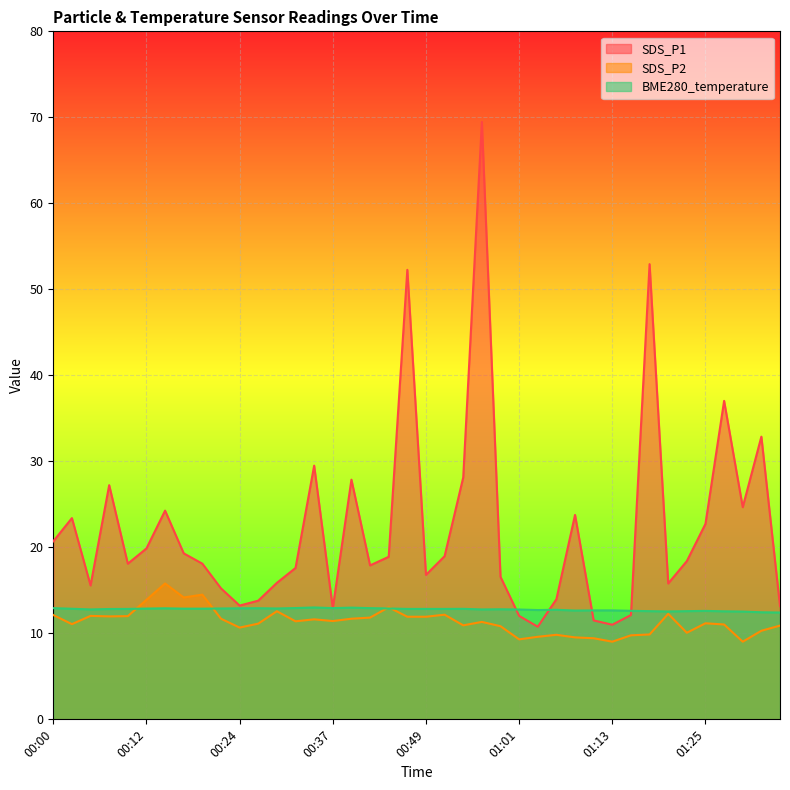

Reading left to right, list all the values displayed in this chart.

SDS_P1: 00:00=20.7	00:03=23.4	00:05=15.6	00:07=27.2	00:10=18.1	00:12=19.9	00:15=24.3	00:17=19.3	00:20=18.1	00:22=15.2	00:24=13.2	00:27=13.8	00:29=15.9	00:32=17.6	00:34=29.5	00:37=12.9	00:39=27.9	00:41=17.9	00:44=18.9	00:47=52.3	00:49=16.8	00:51=19.0	00:54=28.1	00:56=69.5	00:59=16.6	01:01=12.0	01:03=10.8	01:06=14.0	01:08=23.8	01:11=11.5	01:13=11.0	01:16=12.1	01:18=52.9	01:20=15.8	01:23=18.4	01:25=22.7	01:28=37.0	01:30=24.7	01:33=32.9	01:35=13.2
SDS_P2: 00:00=12.1	00:03=11.1	00:05=12.0	00:07=12.0	00:10=12.0	00:12=13.9	00:15=15.8	00:17=14.2	00:20=14.5	00:22=11.7	00:24=10.7	00:27=11.1	00:29=12.6	00:32=11.4	00:34=11.6	00:37=11.4	00:39=11.7	00:41=11.8	00:44=13.0	00:47=11.9	00:49=11.9	00:51=12.2	00:54=10.9	00:56=11.3	00:59=10.8	01:01=9.3	01:03=9.6	01:06=9.8	01:08=9.5	01:11=9.4	01:13=9.0	01:16=9.8	01:18=9.9	01:20=12.3	01:23=10.1	01:25=11.2	01:28=11.0	01:30=9.0	01:33=10.3	01:35=10.9
BME280_temperature: 00:00=12.9	00:03=12.9	00:05=12.8	00:07=12.8	00:10=12.8	00:12=12.9	00:15=12.9	00:17=12.9	00:20=12.9	00:22=12.9	00:24=12.9	00:27=12.9	00:29=12.9	00:32=12.9	00:34=13.0	00:37=12.9	00:39=13.0	00:41=12.9	00:44=12.9	00:47=12.8	00:49=12.8	00:51=12.8	00:54=12.8	00:56=12.8	00:59=12.8	01:01=12.8	01:03=12.7	01:06=12.7	01:08=12.7	01:11=12.7	01:13=12.7	01:16=12.6	01:18=12.6	01:20=12.5	01:23=12.6	01:25=12.6	01:28=12.6	01:30=12.5	01:33=12.4	01:35=12.4